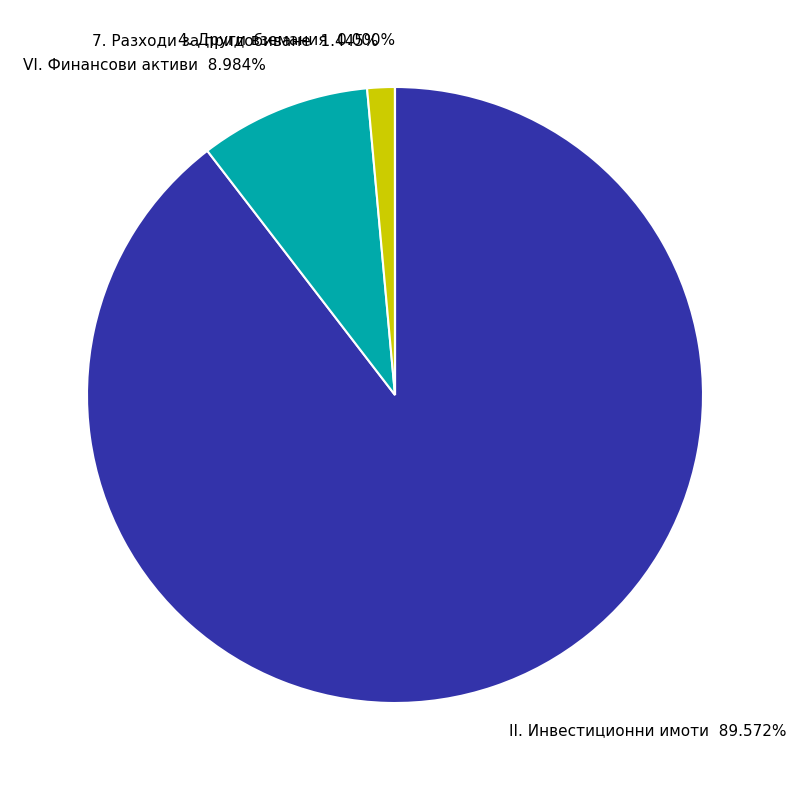

Which category has the biggest portion of the pie?

II. Инвестиционни имоти